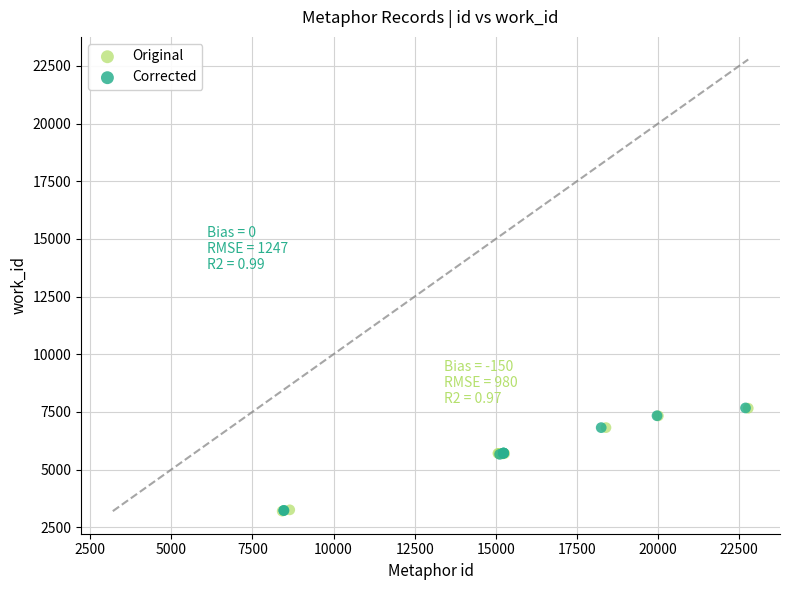

What are all the series names shown in the legend?

Original, Corrected